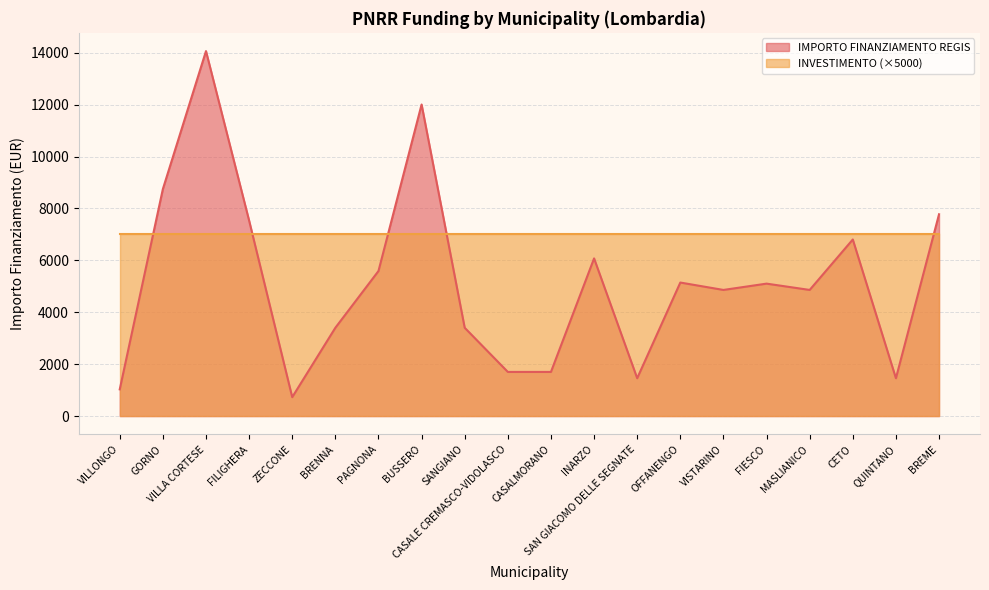

At which label is the value closest to 7396?

FILIGHERA